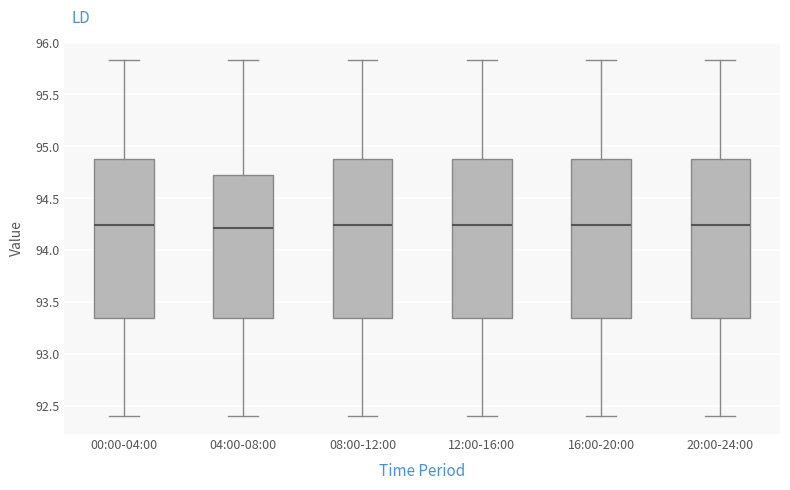

Reading left to right, transcribe this box plot: for each box, give where its median line is, the range the box spans, and where its two whiskers end, as read against the y-axis. The values are not printed on the chart, so give them approximately, as read against the axis.

00:00-04:00: median 94.25, box 93.35 to 94.90, whiskers 92.40 to 95.85
04:00-08:00: median 94.20, box 93.35 to 94.70, whiskers 92.40 to 95.85
08:00-12:00: median 94.25, box 93.35 to 94.90, whiskers 92.40 to 95.85
12:00-16:00: median 94.25, box 93.35 to 94.90, whiskers 92.40 to 95.85
16:00-20:00: median 94.25, box 93.35 to 94.90, whiskers 92.40 to 95.85
20:00-24:00: median 94.25, box 93.35 to 94.90, whiskers 92.40 to 95.85